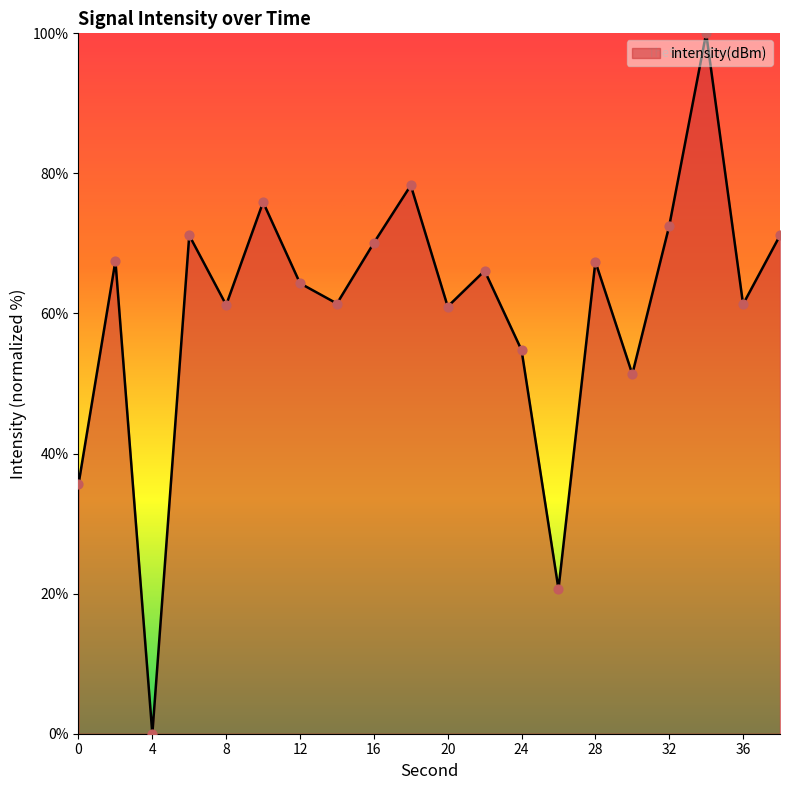

What is the greatest value displayed?

100.0